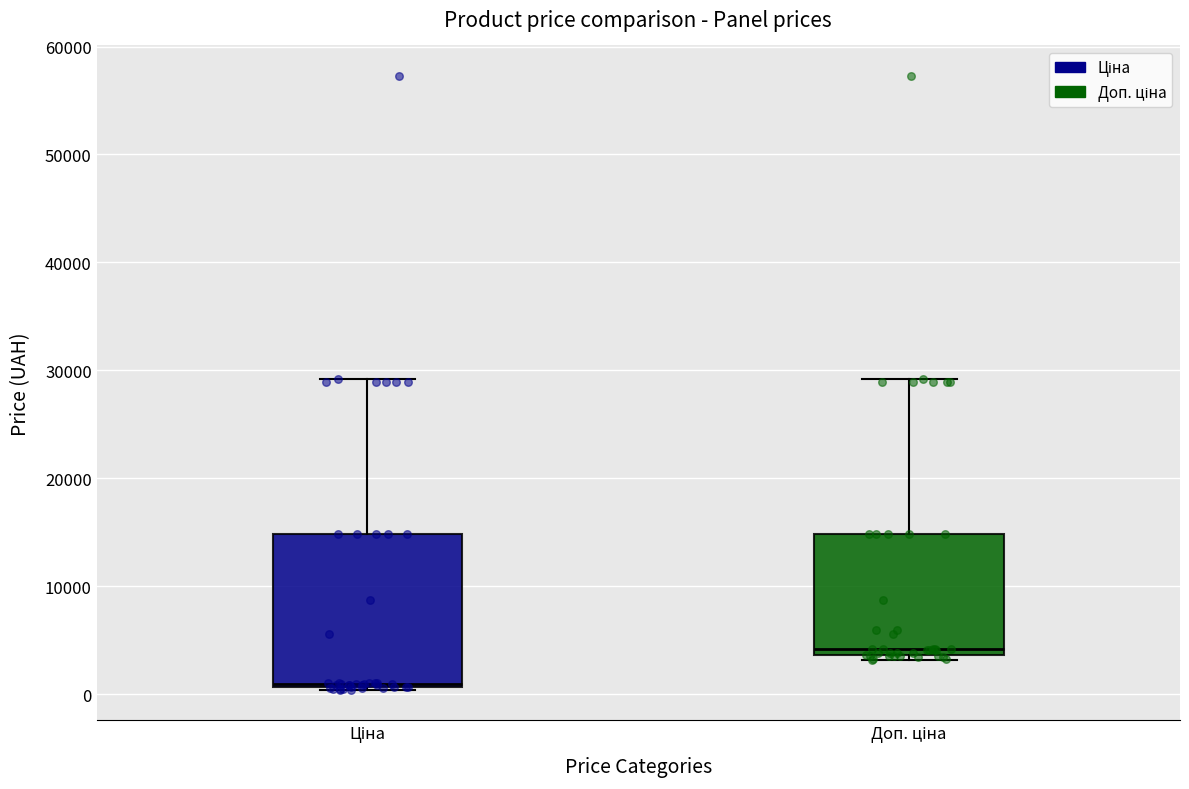

Which box's median line is the highest?

Доп. ціна